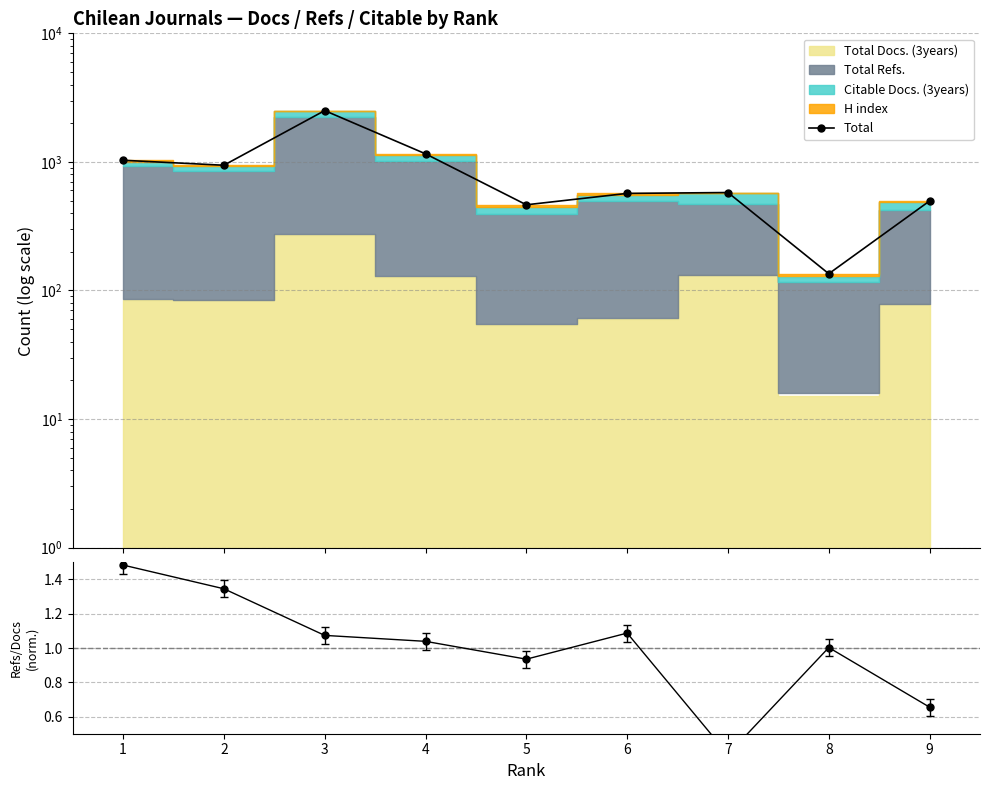

What is the smallest value displayed?

0.4